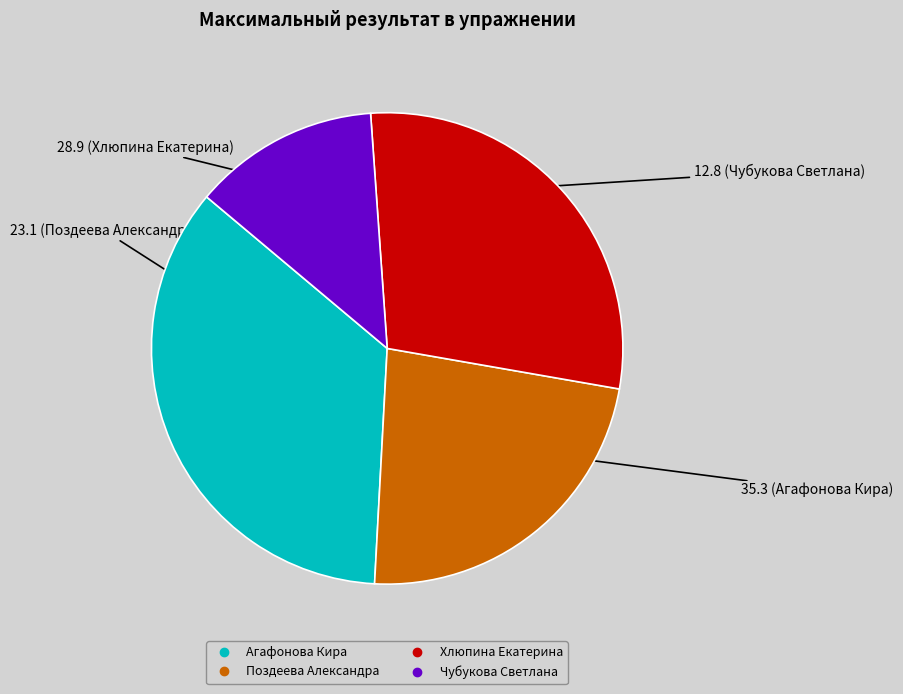

Combined, do Поздеева Александра and Агафонова Кира account for over 50%?

Yes